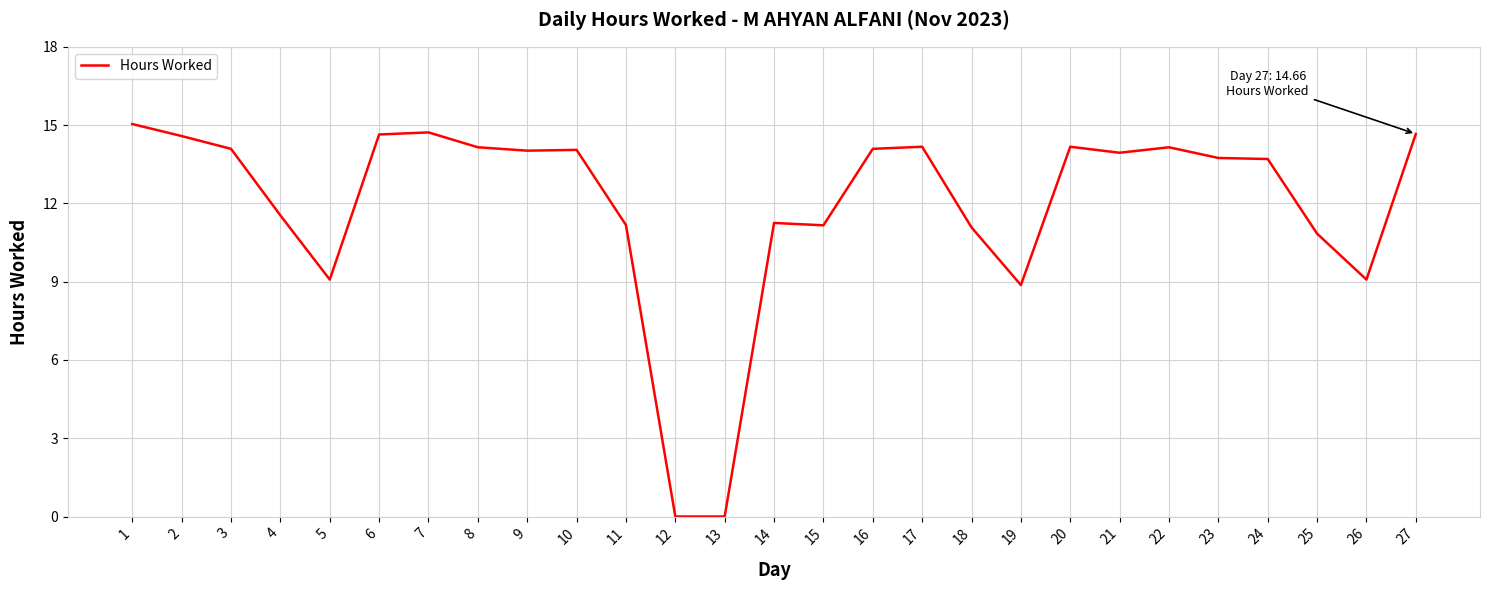

Which has a higher value, 6 or 4?

6